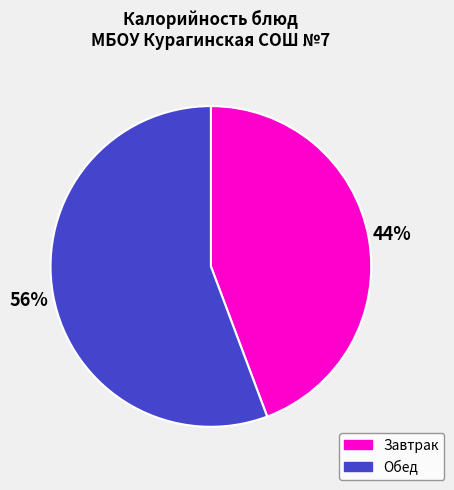

True or false: Обед accounts for 67% of the total.

False